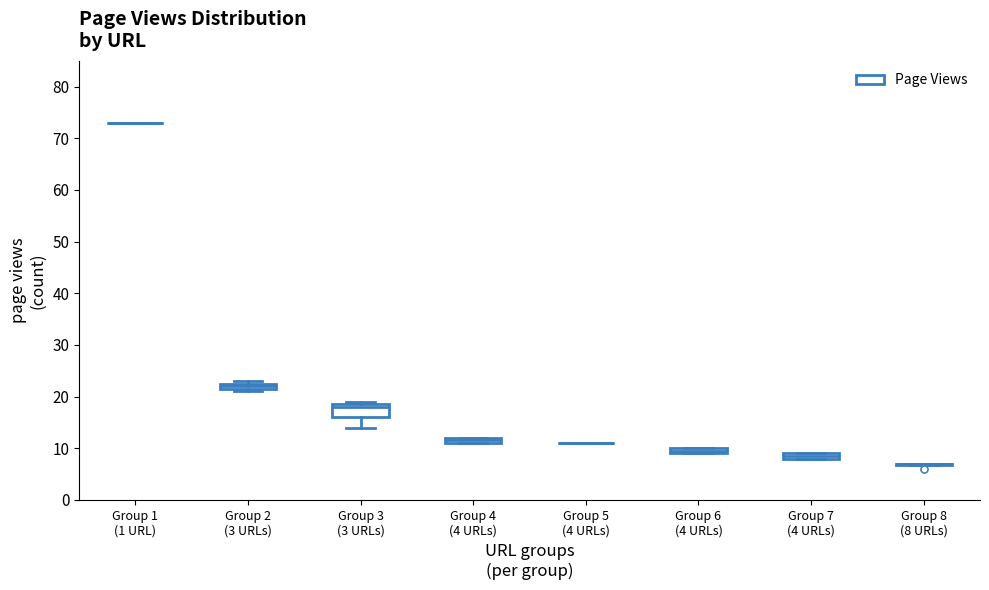

Which box is the tallest, from its lower edge to its upper edge?

Group 3 (3 URLs)